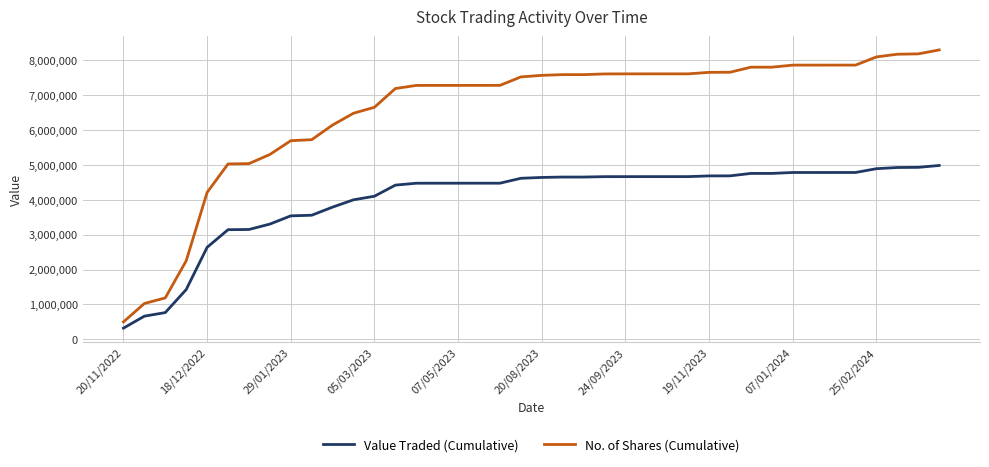

How many values in the Value Traded (Cumulative) series are below 4633749?

20